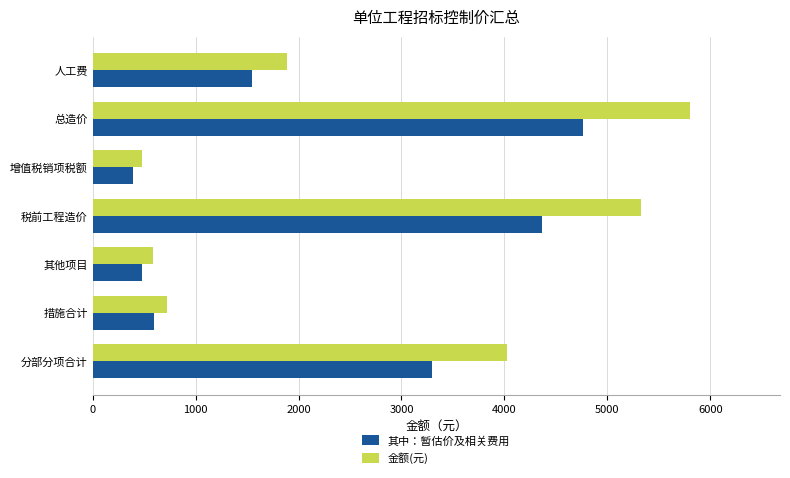

Which category has the highest value across all series?

总造价